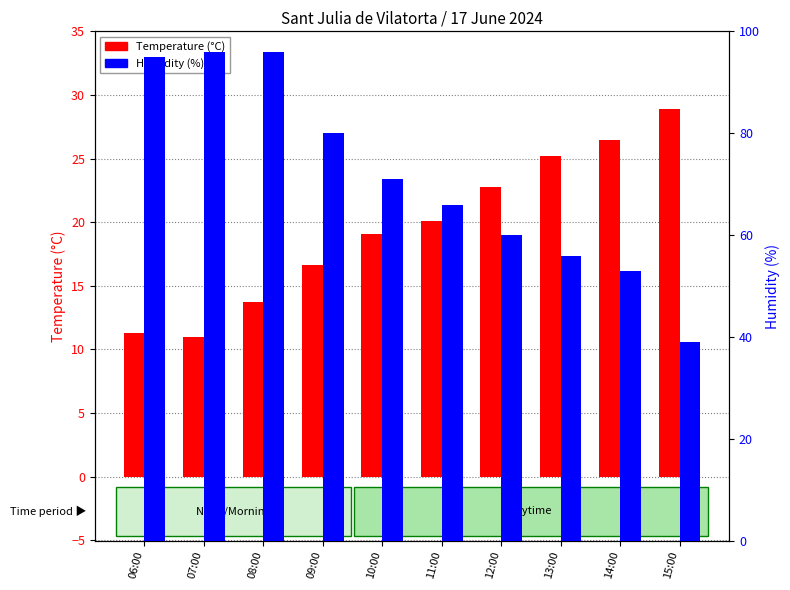

What are all the series names shown in the legend?

Temperature (C), Humidity (%)